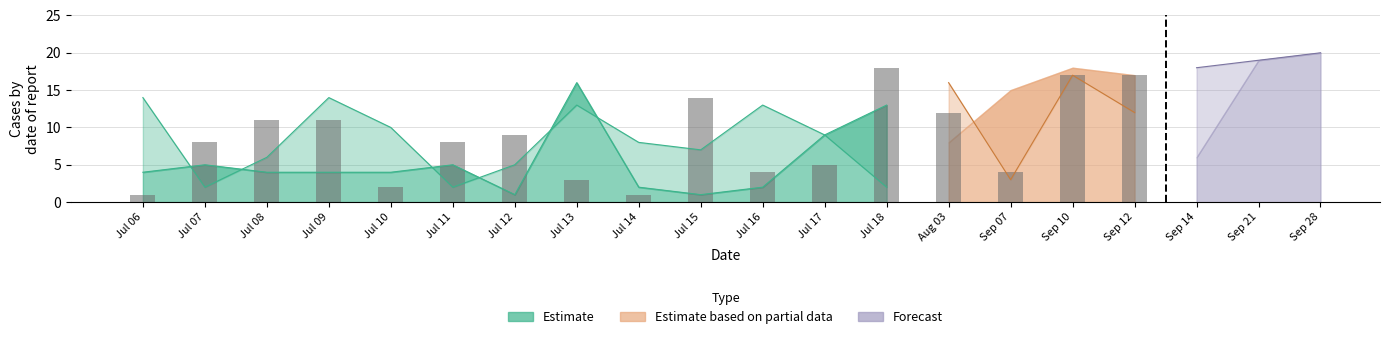

What is the value of the 2nd bar from the left?

8